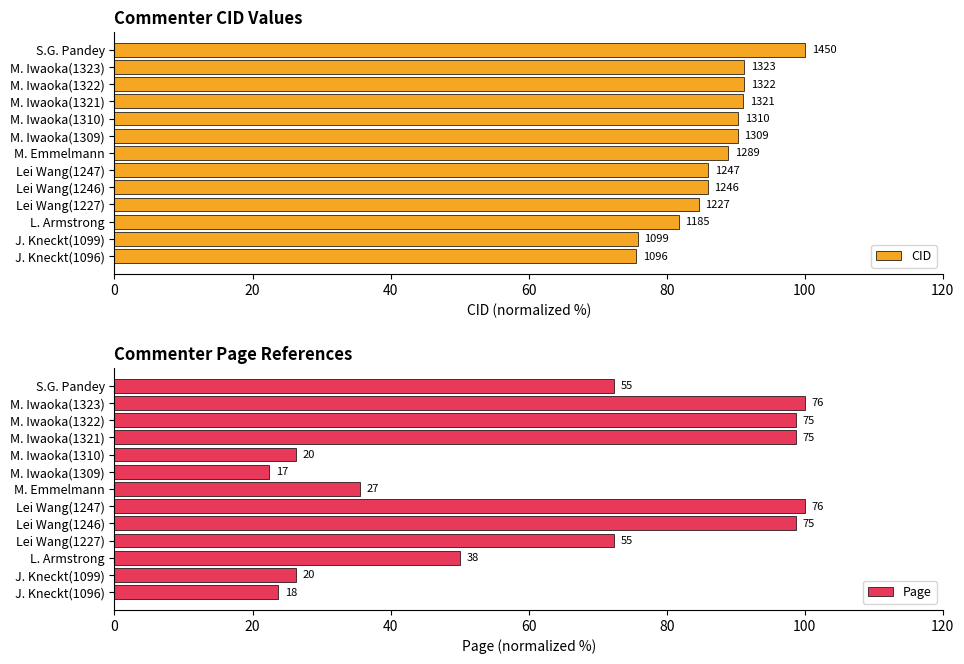

Is it true that Page equals 162.3 at M. Iwaoka(1323)?

False